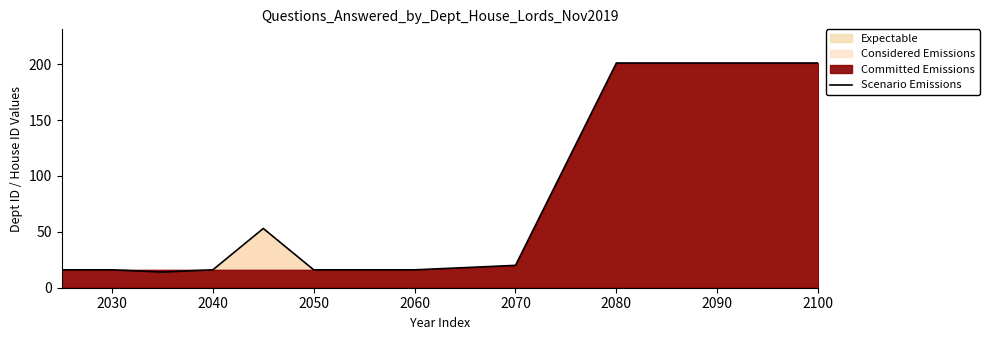

The value of Scenario Emissions at 2070 is 20. True or false?

True